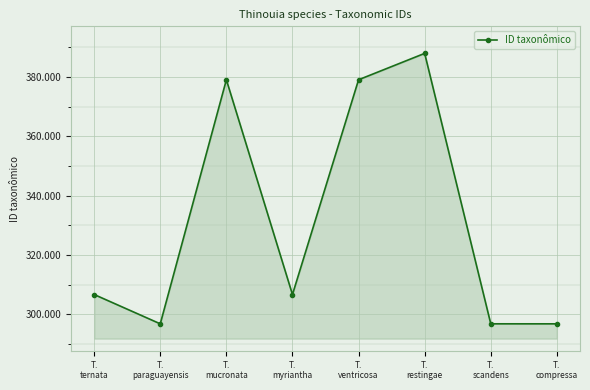

True or false: the data shows 161268 at T.
paraguayensis.

False